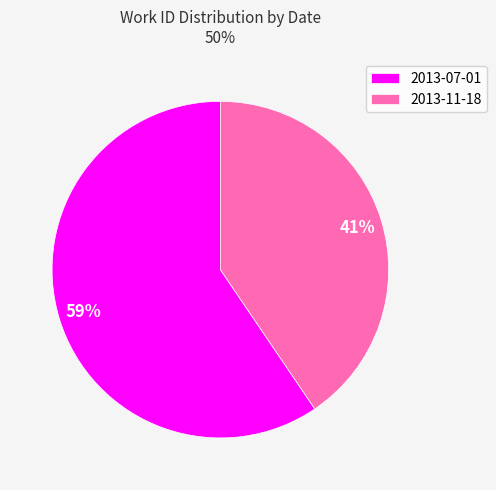

Is there any slice that represents more than half of the pie?

Yes